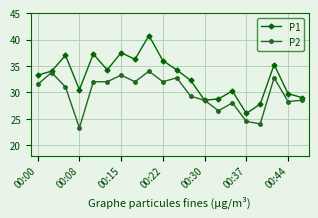

Which series has the widest spread of values?

P1